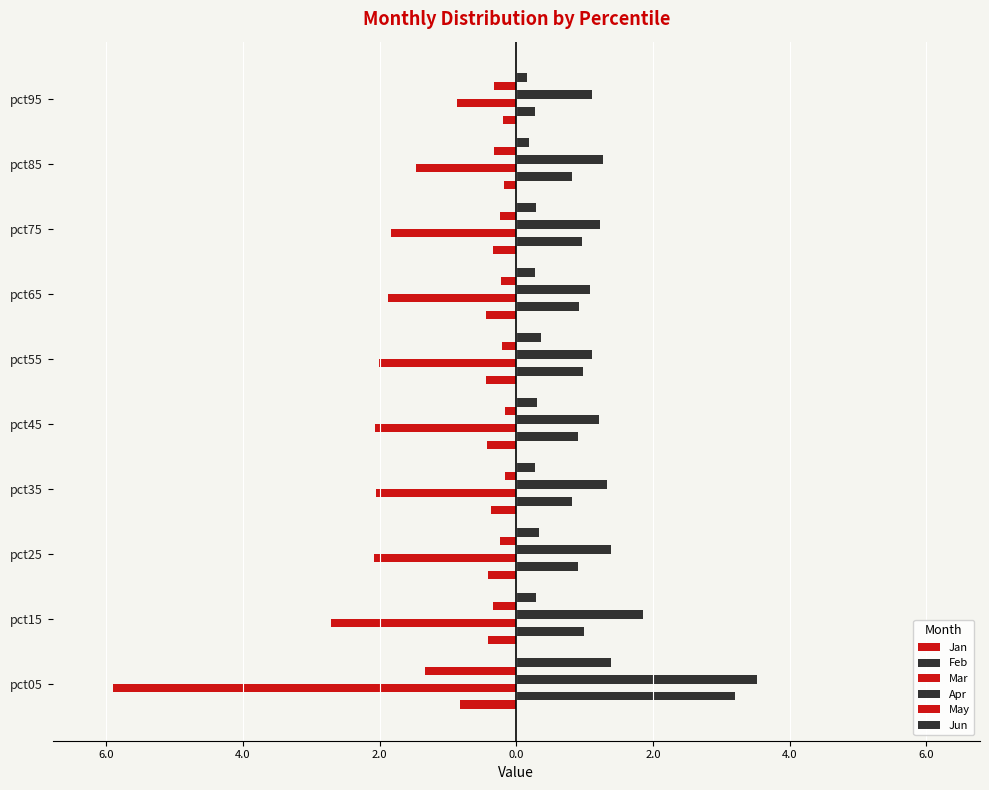

Which series has the largest total across all categories?

Apr